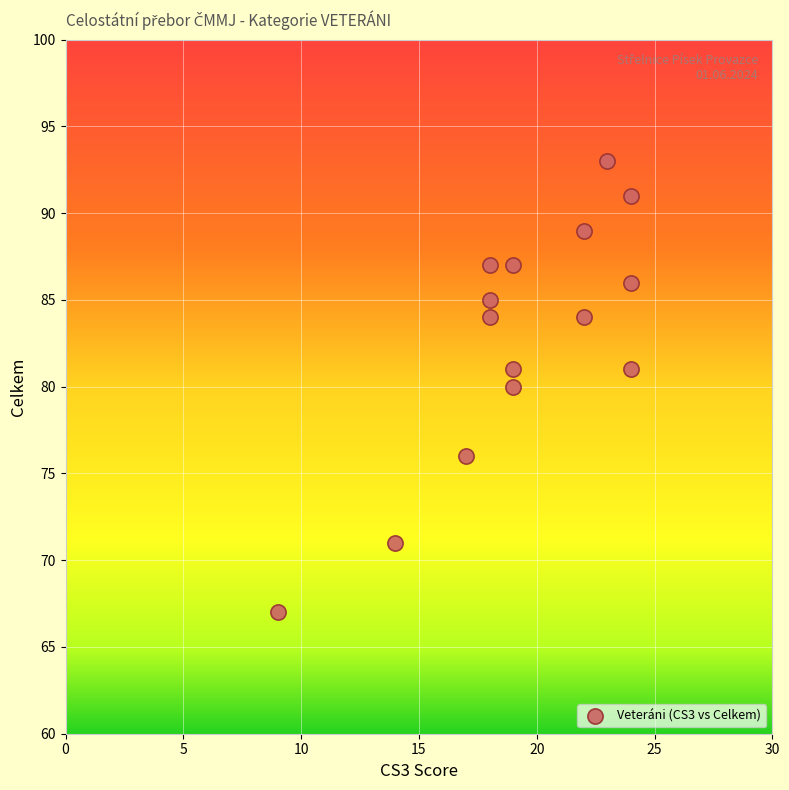

What is the range of X values (max minus min)?

15